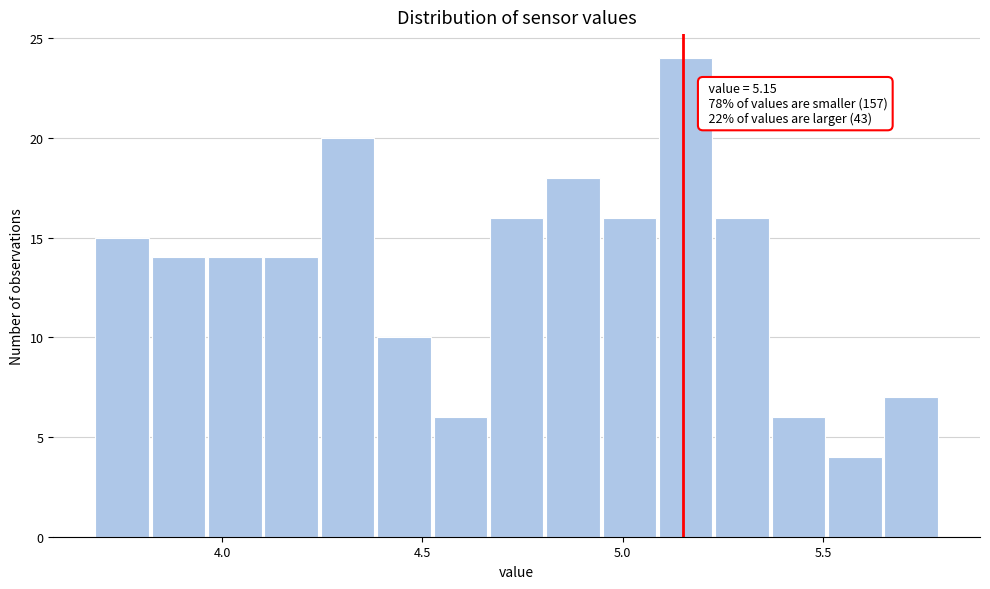

Read against the x-axis, roughly where is the centre of the tallest bar?

5.15